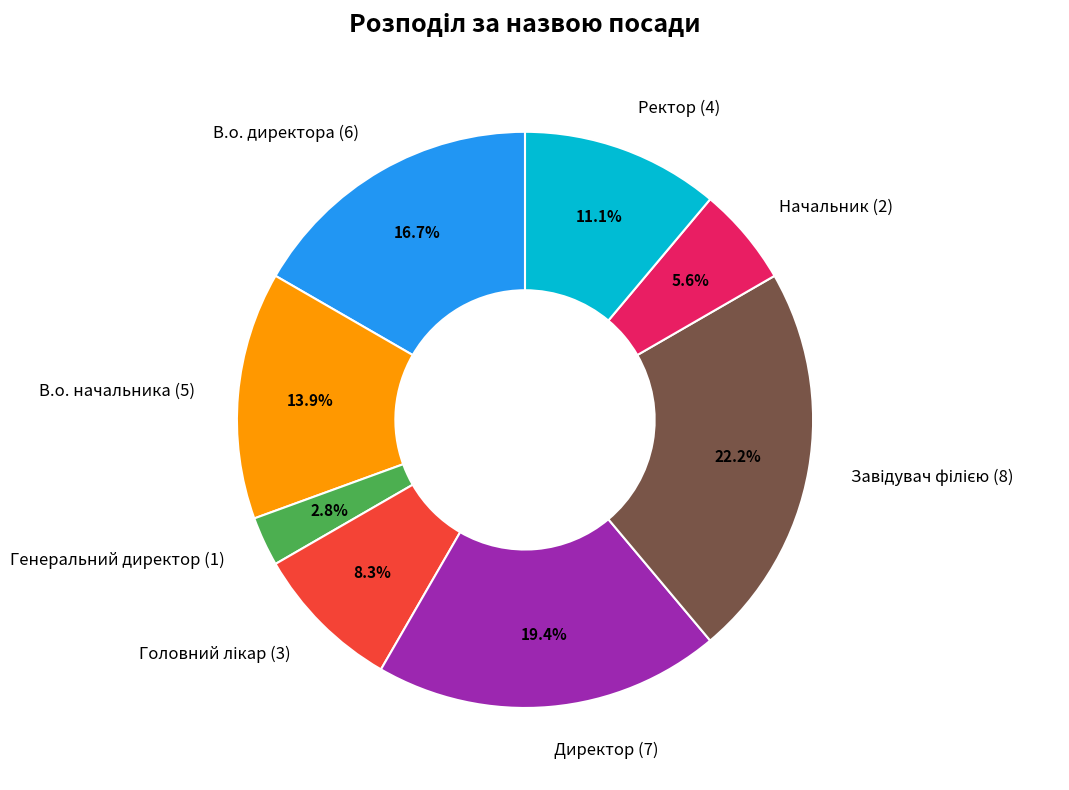

Is there a majority slice in this chart?

No